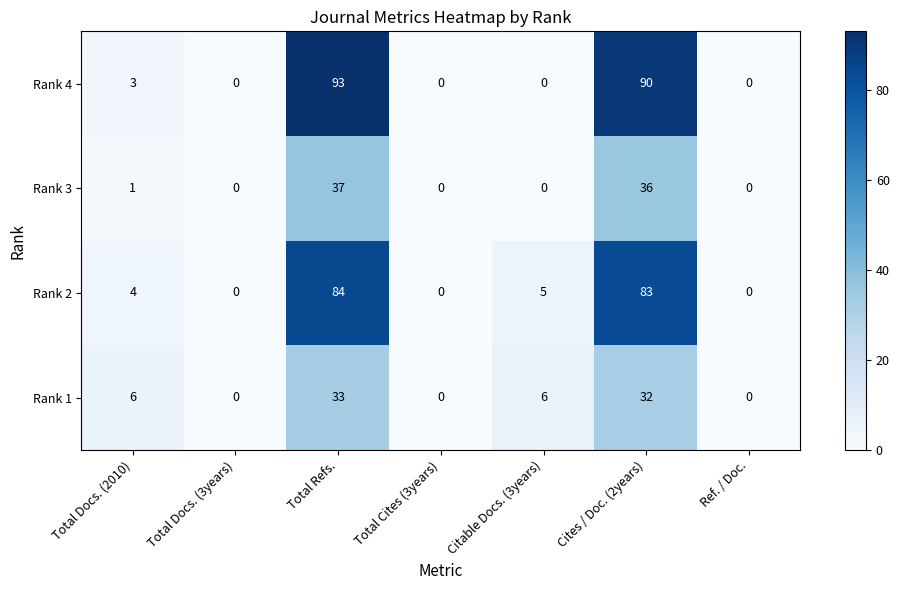

What is the difference between the second highest and second lowest values in the Rank 4 series?

90